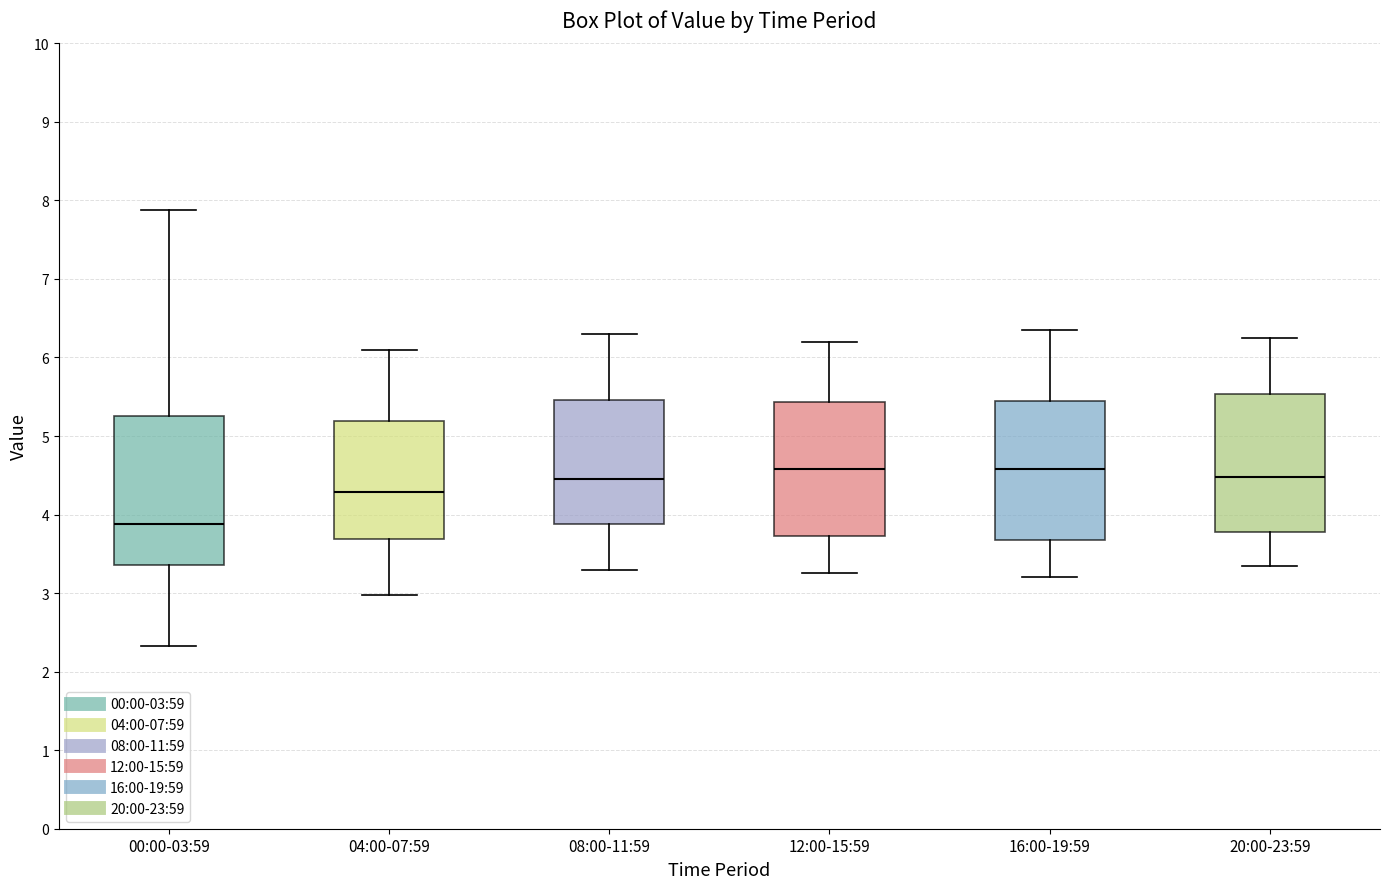

Reading left to right, transcribe this box plot: for each box, give where its median line is, the range the box spans, and where its two whiskers end, as read against the y-axis. The values are not printed on the chart, so give them approximately, as read against the axis.

00:00-03:59: median 3.9, box 3.4 to 5.3, whiskers 2.3 to 7.9
04:00-07:59: median 4.3, box 3.7 to 5.2, whiskers 3.0 to 6.1
08:00-11:59: median 4.5, box 3.9 to 5.5, whiskers 3.3 to 6.3
12:00-15:59: median 4.6, box 3.7 to 5.4, whiskers 3.3 to 6.2
16:00-19:59: median 4.6, box 3.7 to 5.5, whiskers 3.2 to 6.4
20:00-23:59: median 4.5, box 3.8 to 5.5, whiskers 3.4 to 6.3